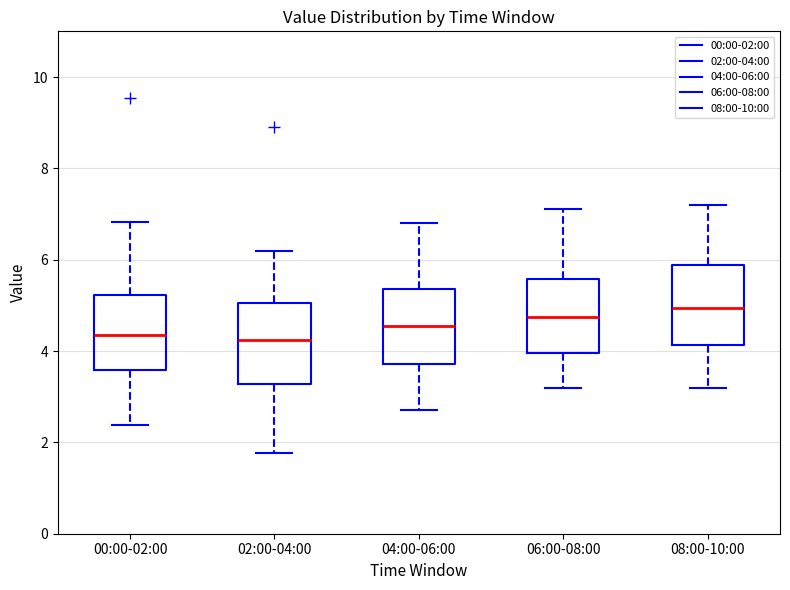

Reading left to right, transcribe this box plot: for each box, give where its median line is, the range the box spans, and where its two whiskers end, as read against the y-axis. The values are not printed on the chart, so give them approximately, as read against the axis.

00:00-02:00: median 4.4, box 3.6 to 5.2, whiskers 2.4 to 6.8
02:00-04:00: median 4.2, box 3.2 to 5.0, whiskers 1.8 to 6.2
04:00-06:00: median 4.6, box 3.8 to 5.4, whiskers 2.8 to 6.8
06:00-08:00: median 4.8, box 4.0 to 5.6, whiskers 3.2 to 7.2
08:00-10:00: median 5.0, box 4.2 to 5.8, whiskers 3.2 to 7.2